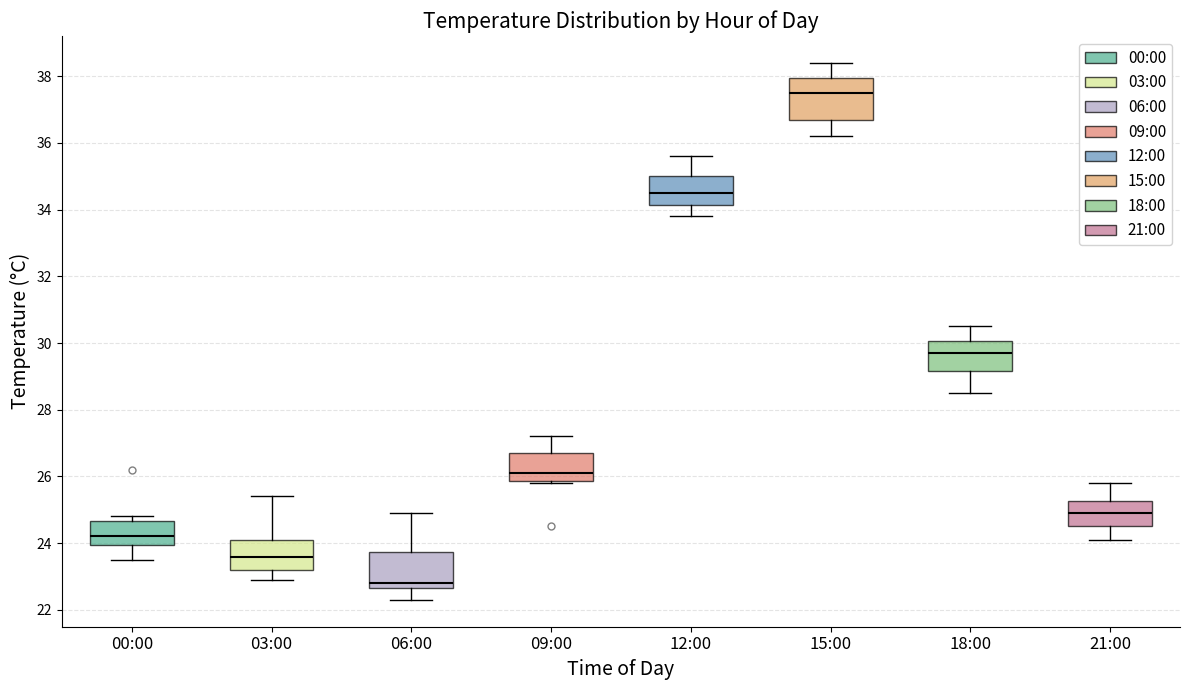

Reading left to right, transcribe this box plot: for each box, give where its median line is, the range the box spans, and where its two whiskers end, as read against the y-axis. The values are not printed on the chart, so give them approximately, as read against the axis.

00:00: median 24.2, box 24.0 to 24.6, whiskers 23.6 to 24.8
03:00: median 23.6, box 23.2 to 24.2, whiskers 23.0 to 25.4
06:00: median 22.8, box 22.6 to 23.8, whiskers 22.4 to 25.0
09:00: median 26.2, box 25.8 to 26.8, whiskers 25.8 to 27.2
12:00: median 34.6, box 34.2 to 35.0, whiskers 33.8 to 35.6
15:00: median 37.6, box 36.8 to 38.0, whiskers 36.2 to 38.4
18:00: median 29.8, box 29.2 to 30.0, whiskers 28.6 to 30.6
21:00: median 25.0, box 24.6 to 25.2, whiskers 24.2 to 25.8